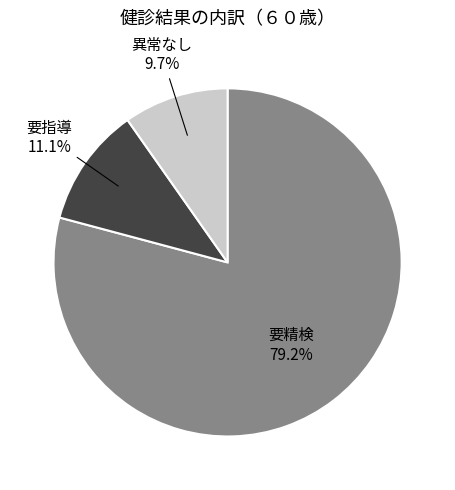

Is there a majority slice in this chart?

Yes